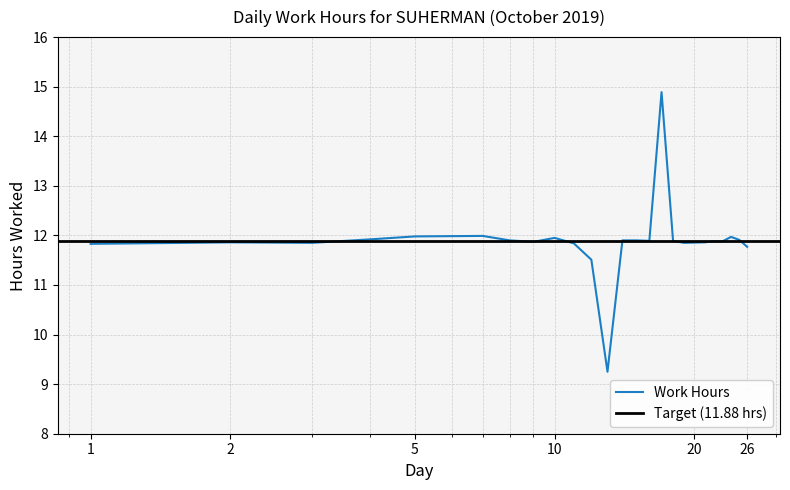

At which label does the data first exceed 11?

1